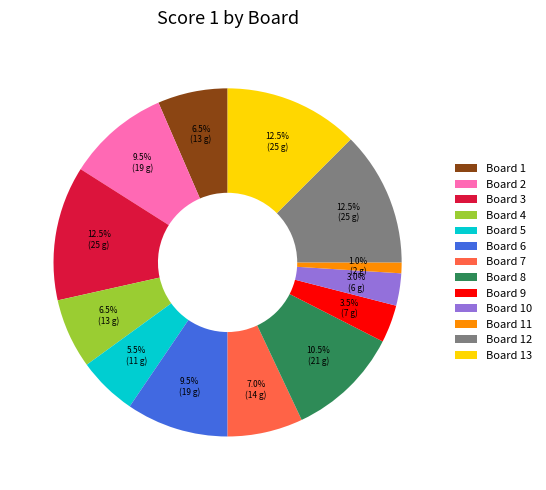

Which has a higher value, Board 13 or Board 5?

Board 13